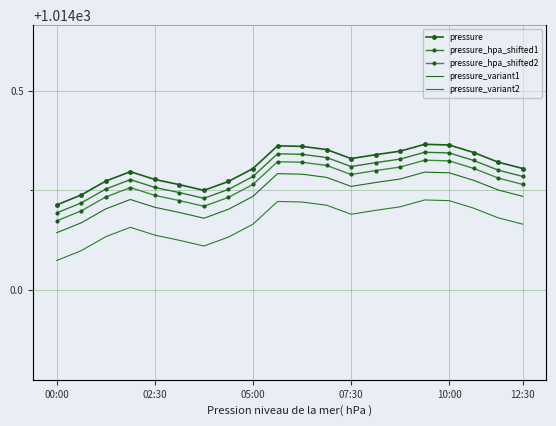

At which label is pressure_variant2 closest to 1014?

00:00